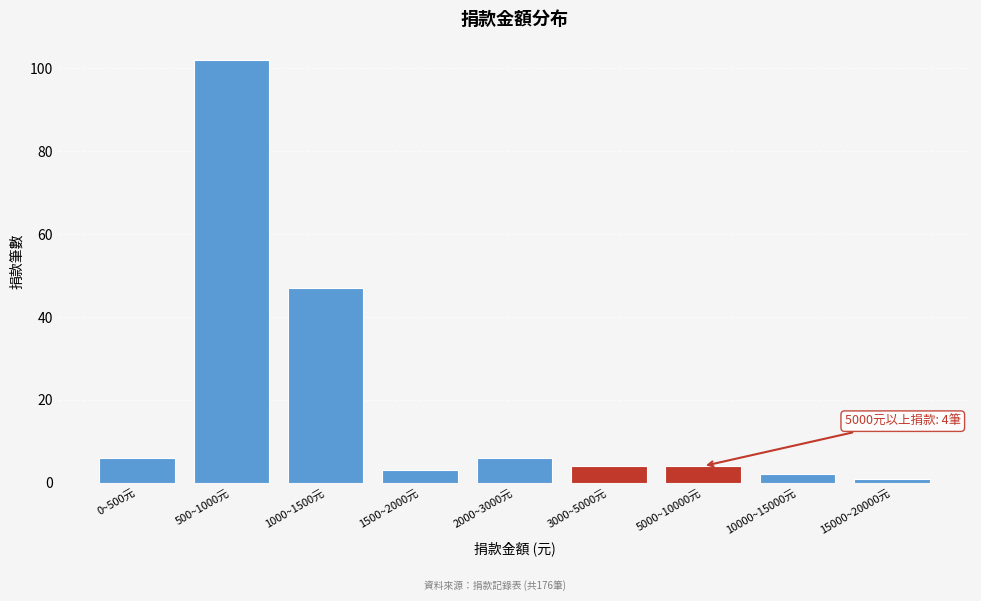

Reading right to left, list all the values displayed in this chart.

15000~20000元=1	10000~15000元=2	5000~10000元=4	3000~5000元=4	2000~3000元=6	1500~2000元=3	1000~1500元=47	500~1000元=102	0~500元=6